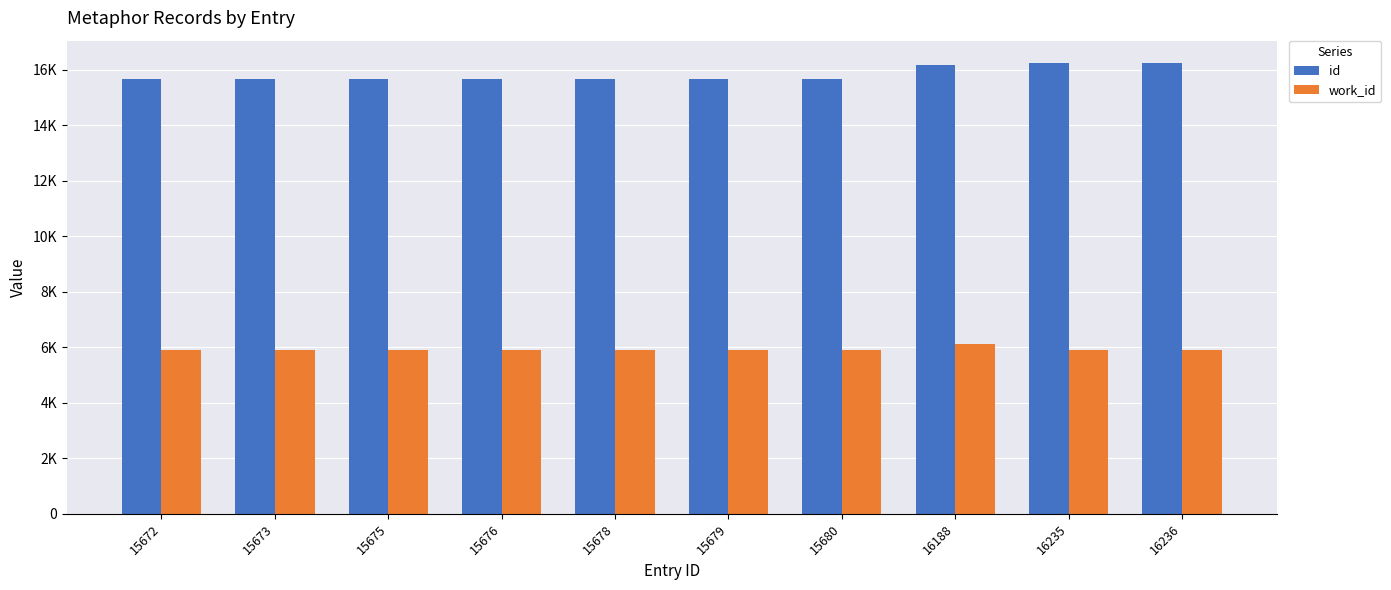

Reading left to right, extract all data points from this chart.

id: 15672=15672	15673=15673	15675=15675	15676=15676	15678=15678	15679=15679	15680=15680	16188=16188	16235=16235	16236=16236
work_id: 15672=5905	15673=5906	15675=5906	15676=5908	15678=5909	15679=5911	15680=5912	16188=6135	16235=5898	16236=5898